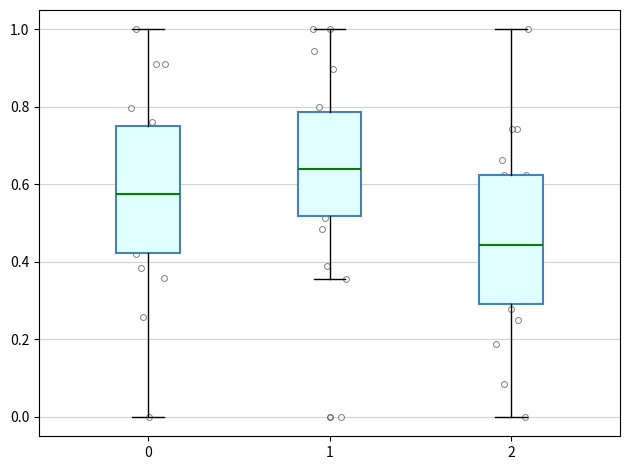

Reading left to right, read every box against the y-axis: the position of its median line, the range the box covers, and the ends of its whiskers. The values are not printed on the chart, so give them approximately, as read against the axis.

0: median 0.58, box 0.42 to 0.74, whiskers 0.00 to 1.00
1: median 0.64, box 0.52 to 0.78, whiskers 0.36 to 1.00
2: median 0.44, box 0.30 to 0.62, whiskers 0.00 to 1.00